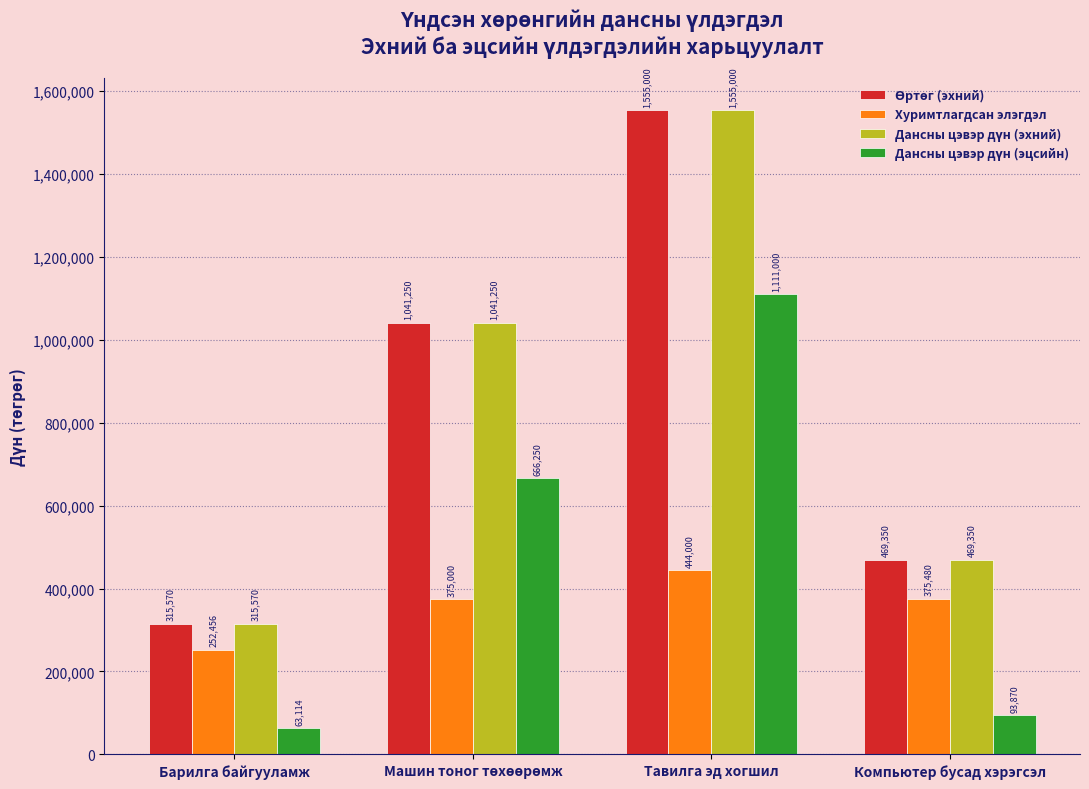

What is the total value across all series at Компьютер бусад хэрэгсэл?

1408050